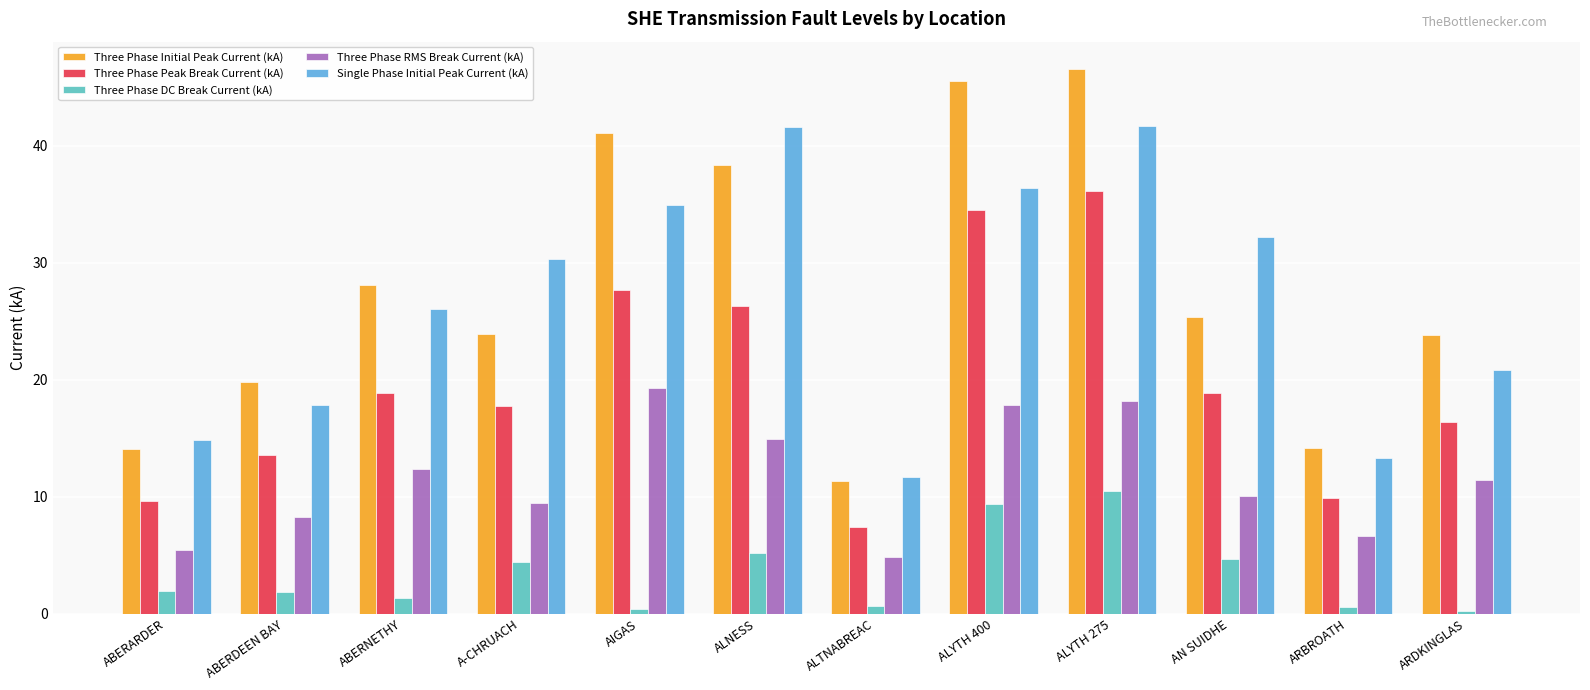

What is the approximate value of Single Phase Initial Peak Current (kA) at ABERDEEN BAY?

17.8